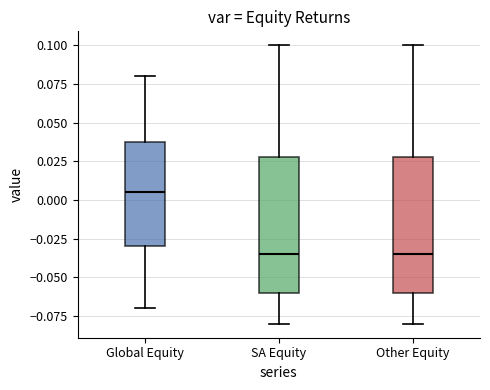

Reading left to right, read every box against the y-axis: the position of its median line, the range the box covers, and the ends of its whiskers. The values are not printed on the chart, so give them approximately, as read against the axis.

Global Equity: median 0.005, box -0.030 to 0.040, whiskers -0.070 to 0.080
SA Equity: median -0.035, box -0.060 to 0.030, whiskers -0.080 to 0.100
Other Equity: median -0.035, box -0.060 to 0.030, whiskers -0.080 to 0.100